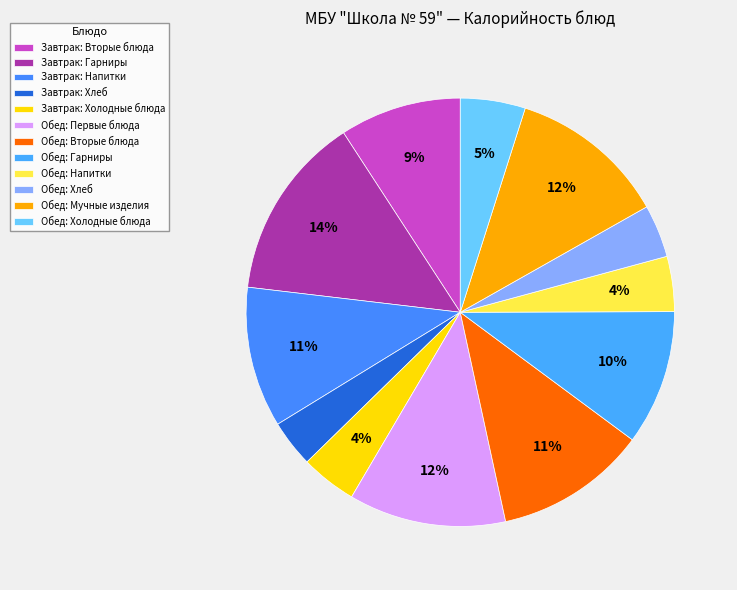

Does any single category account for the majority?

No